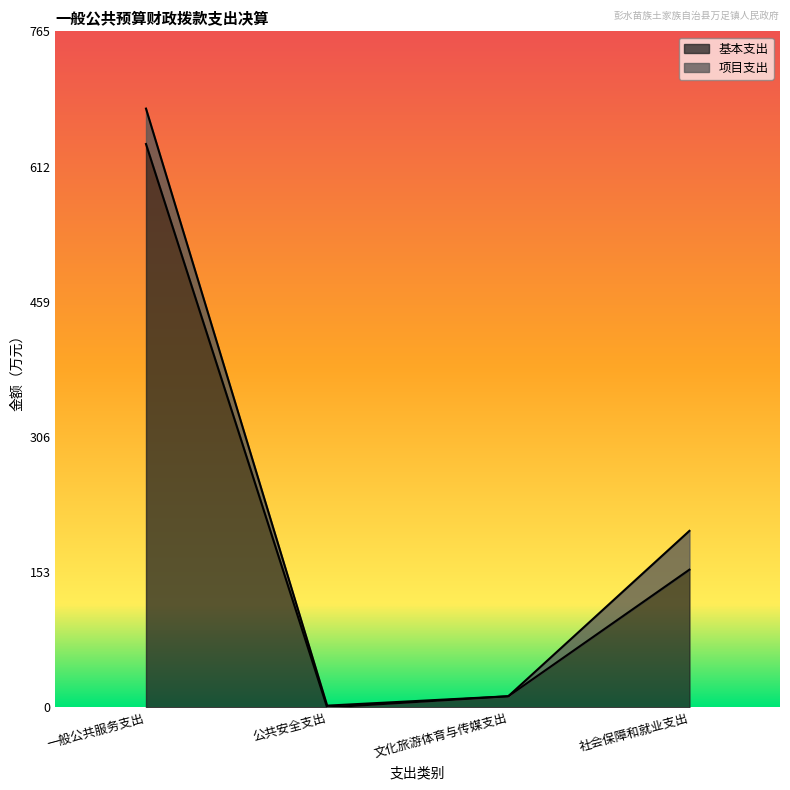

What is the sum of all values?

806.3